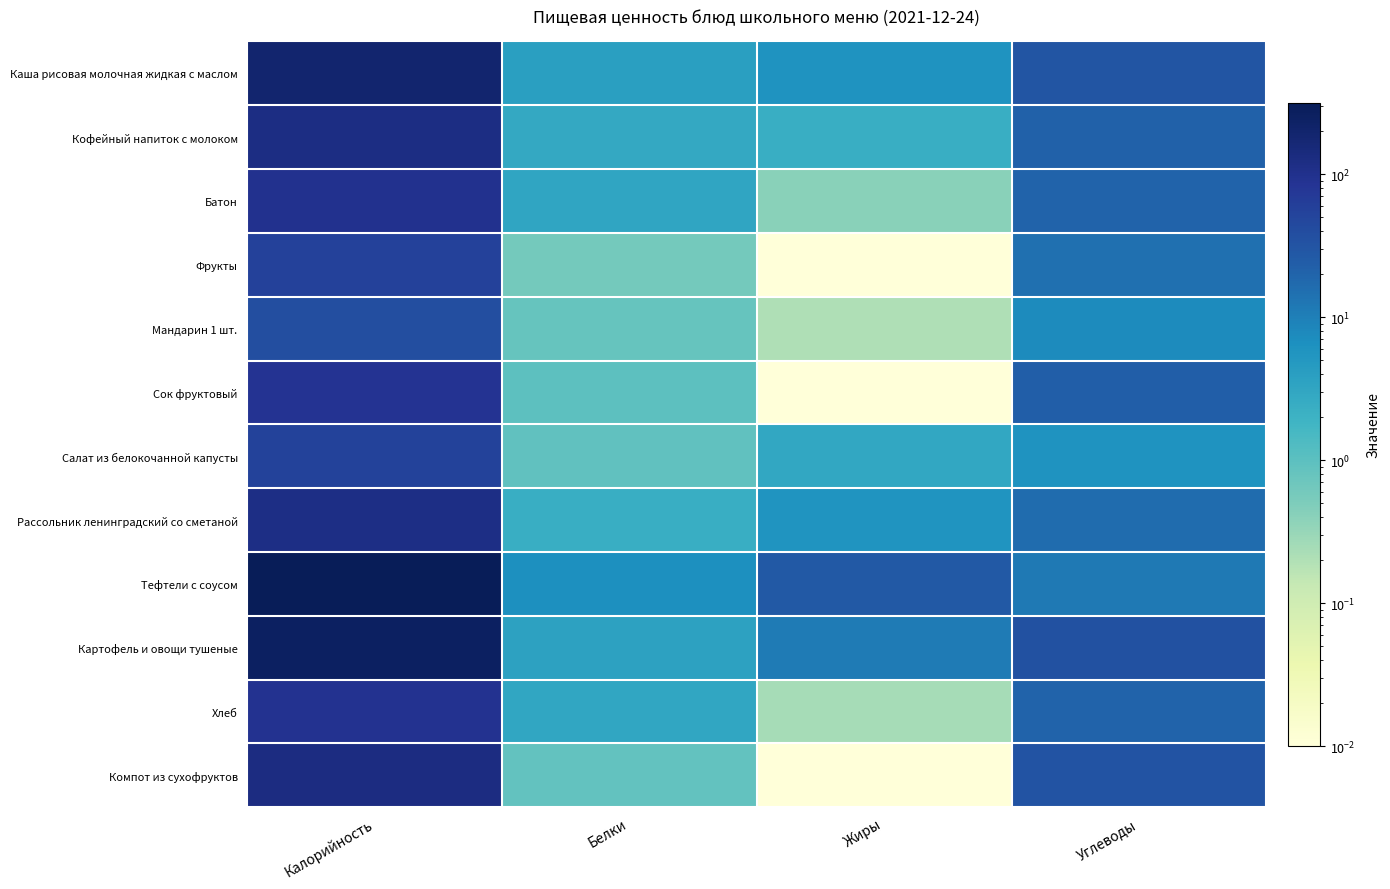

What is the maximum value shown in the chart?

315.4